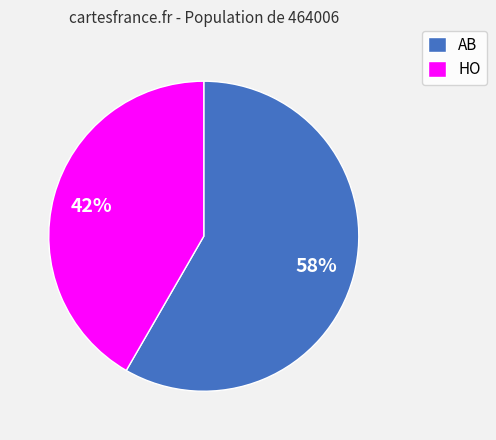

Which slice is the smallest?

HO